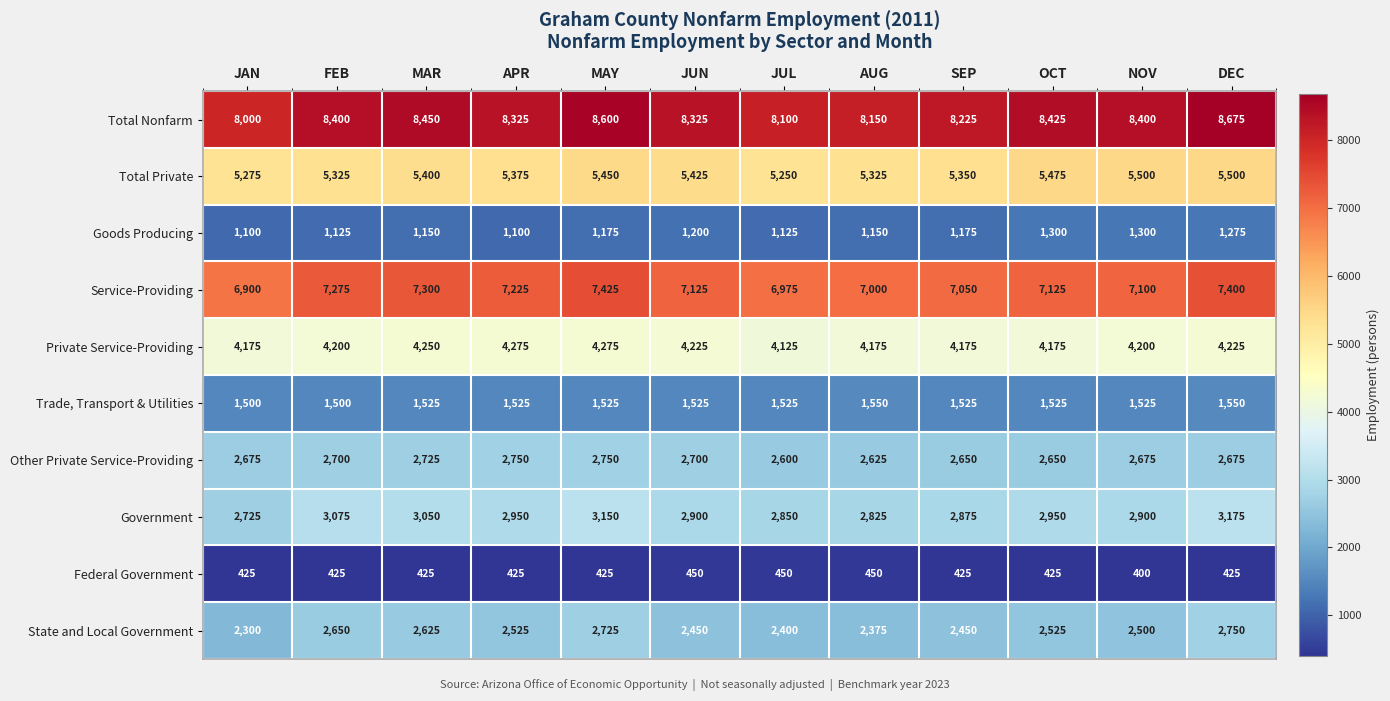

Which series has the largest range (max minus min)?

Total Nonfarm